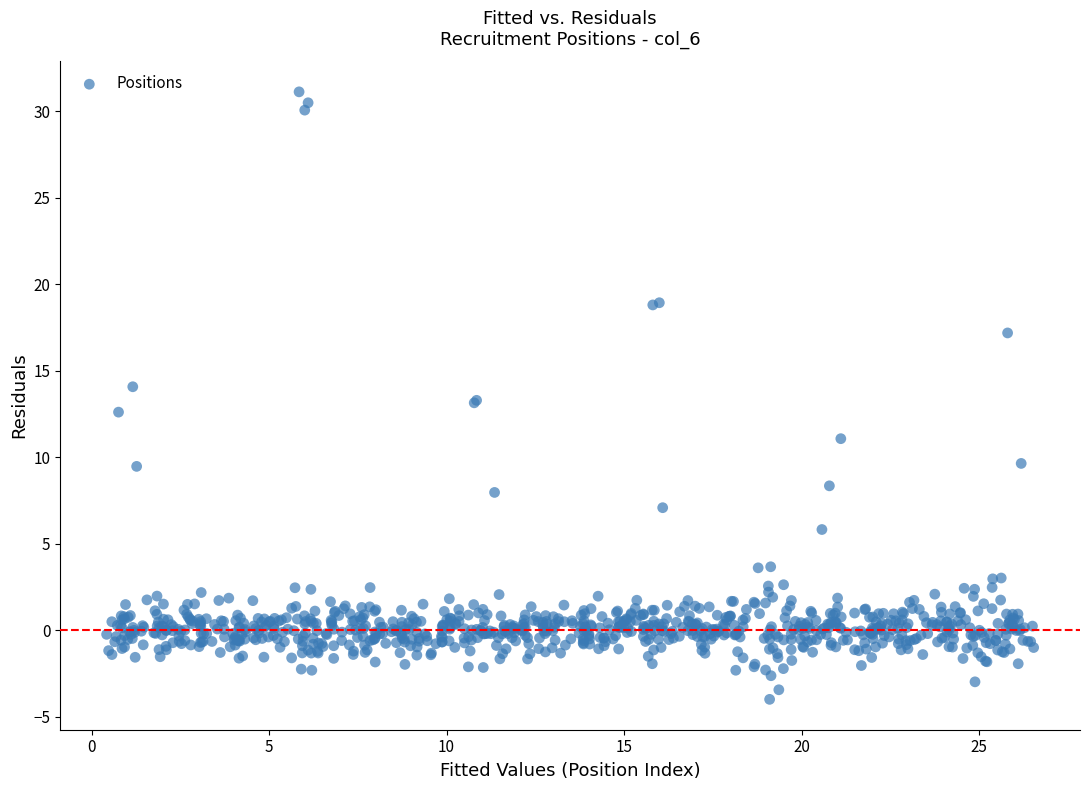

What is the range of X values (max minus min)?

26.1